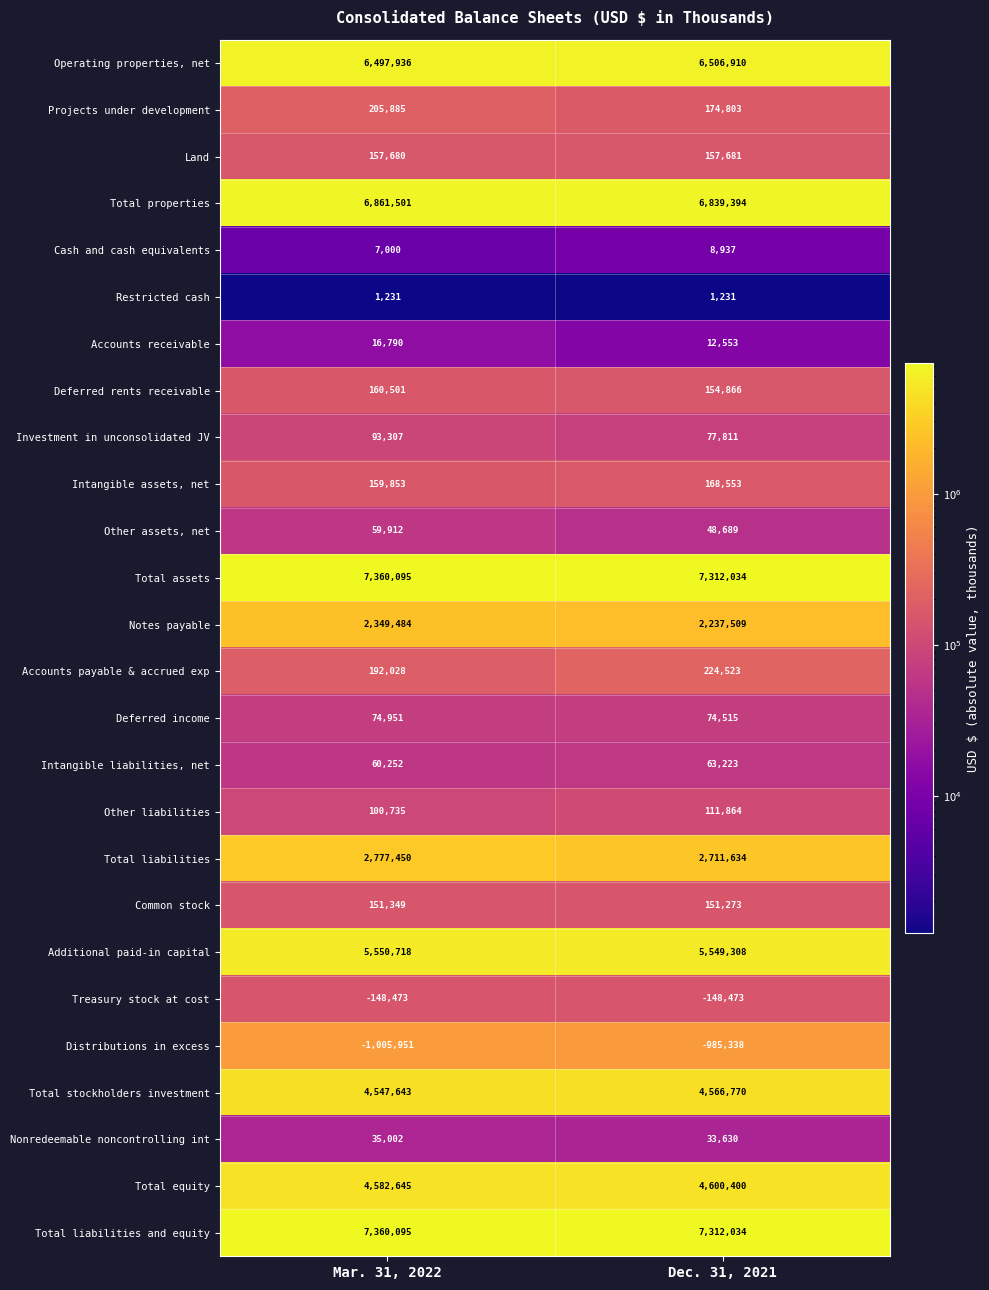

What is the sum of all Restricted cash values?

2462